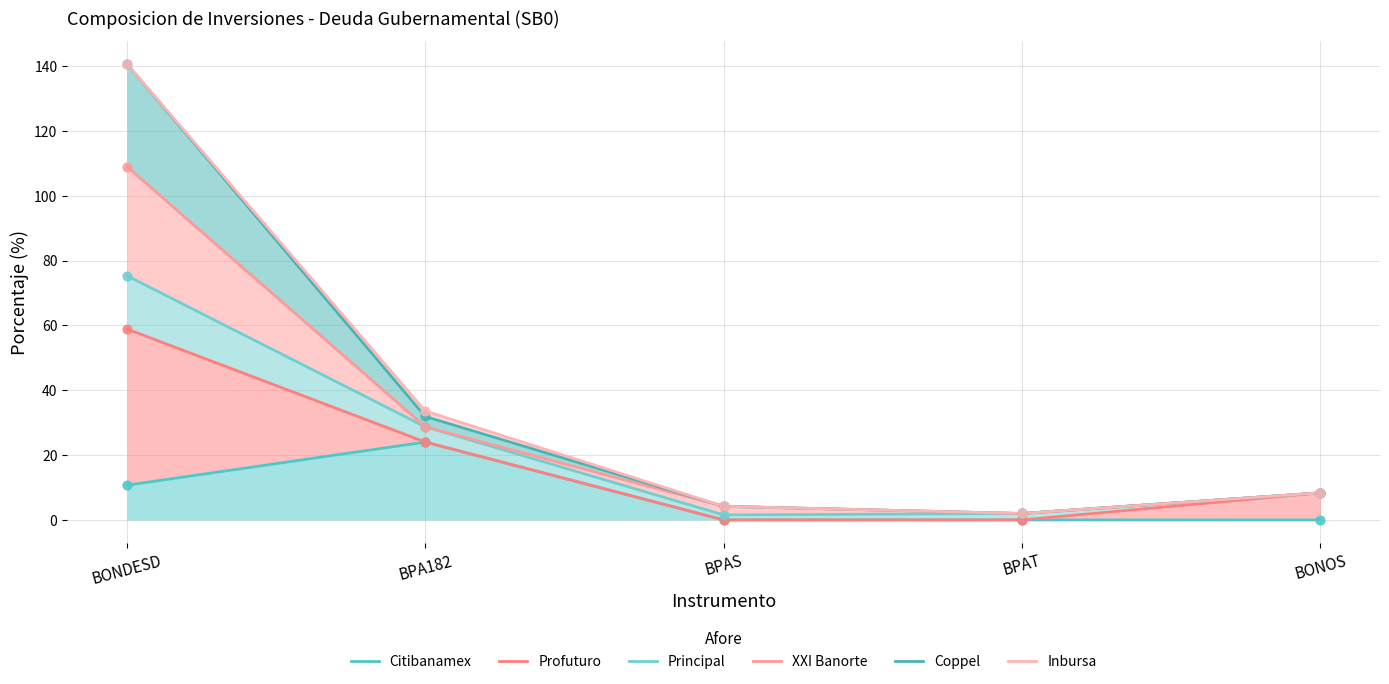

Which series reaches the maximum Y coordinate?

Coppel